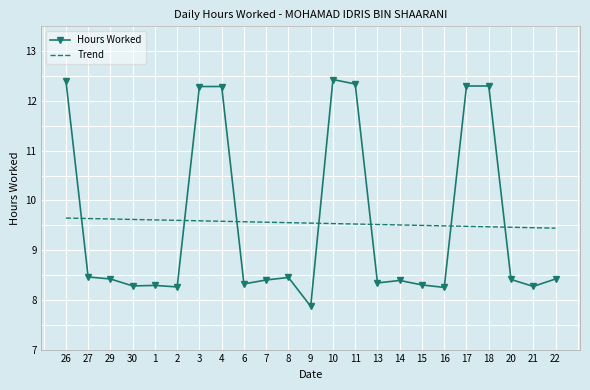

What position from the left is 7?

10